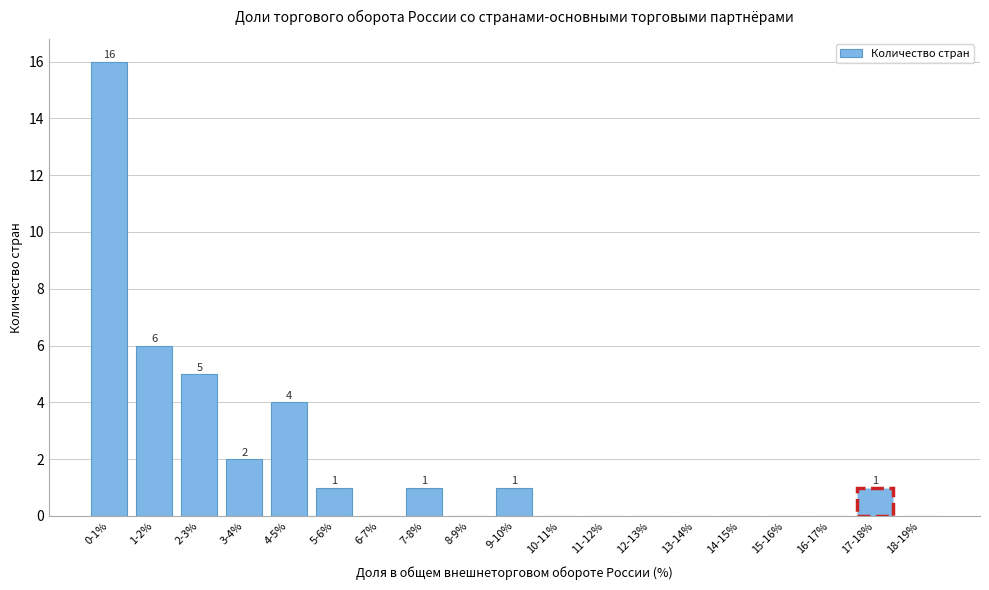

Reading left to right, what are all the values shown in this chart?

0-1%=16	1-2%=6	2-3%=5	3-4%=2	4-5%=4	5-6%=1	6-7%=0	7-8%=1	8-9%=0	9-10%=1	10-11%=0	11-12%=0	12-13%=0	13-14%=0	14-15%=0	15-16%=0	16-17%=0	17-18%=1	18-19%=0